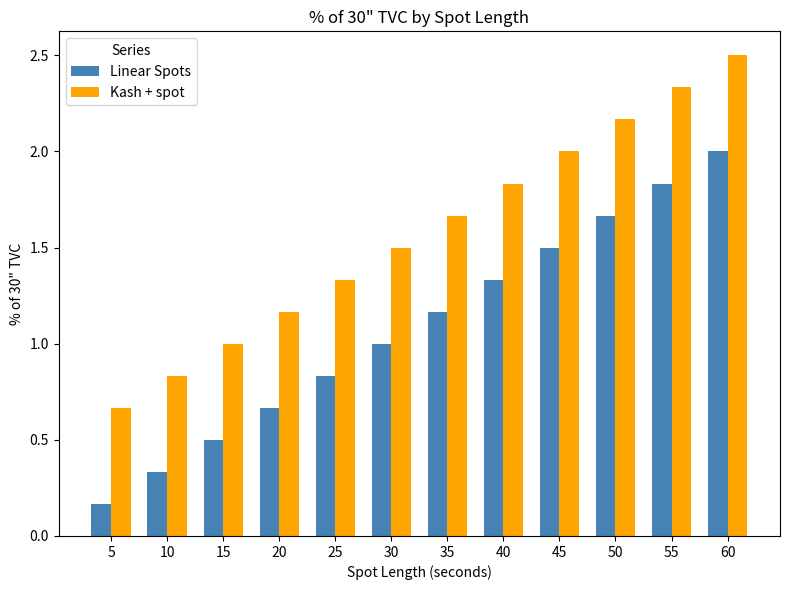

Is it true that Linear Spots equals 0.2 at 35?

False